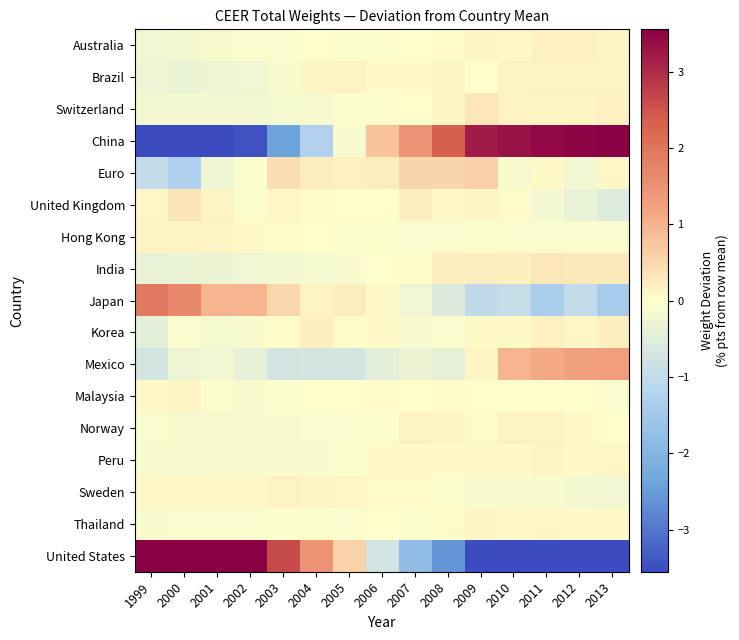

What is the smallest value displayed?

-5.3